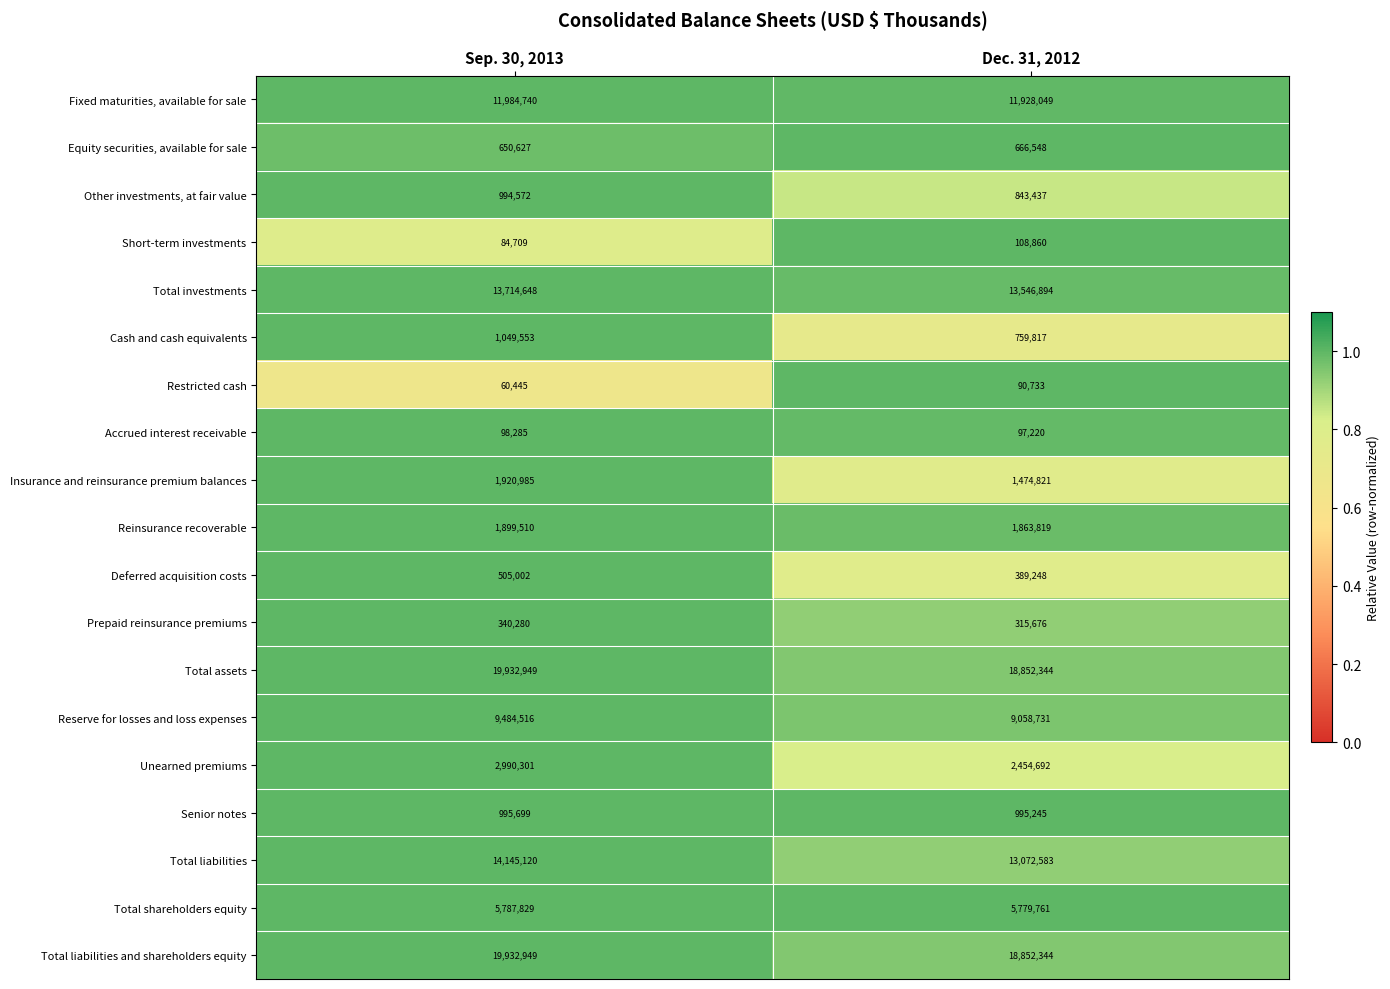

List the labels in order of Accrued interest receivable value, largest first.

Sep. 30, 2013, Dec. 31, 2012